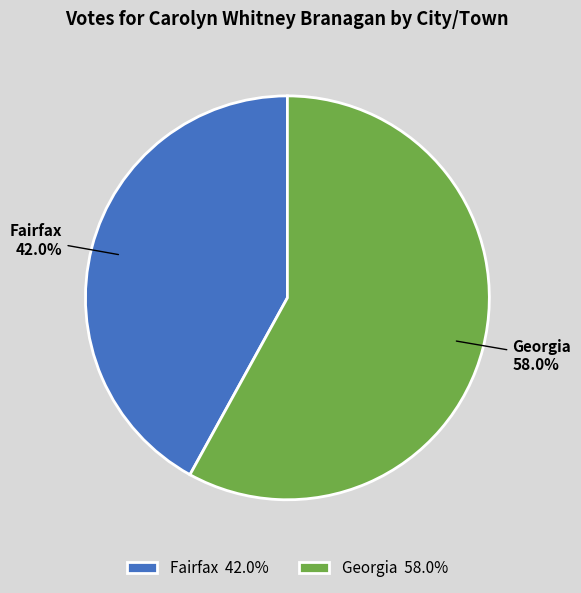

How many slices are in this pie chart?

2